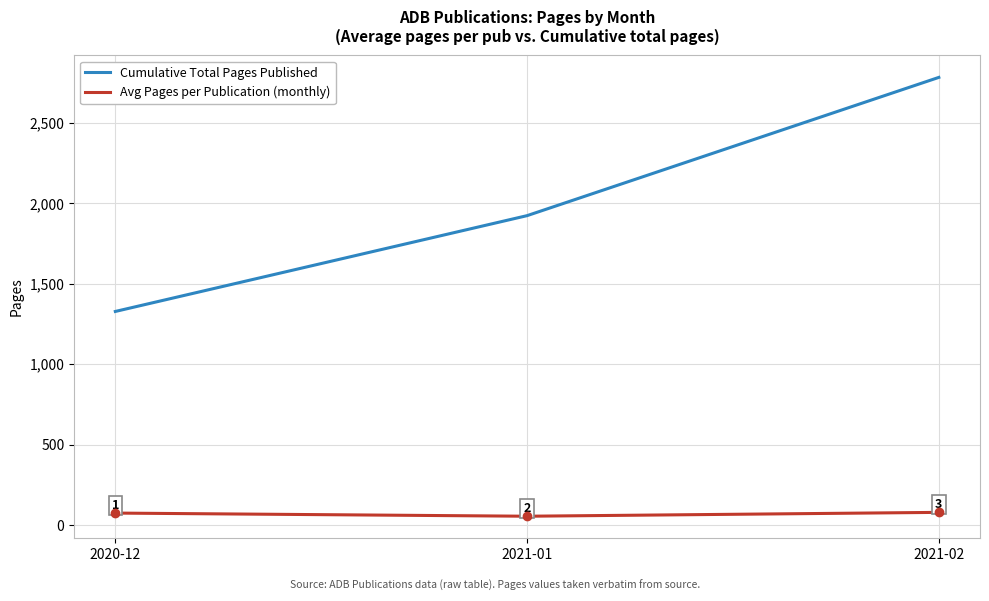

What position from the right is 2021-01?

2